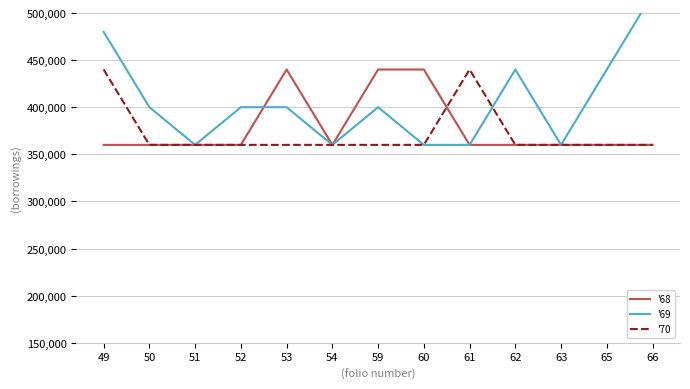

Reading left to right, extract all data points from this chart.

'68: 49=360000	50=360000	51=360000	52=360000	53=440000	54=360000	59=440000	60=440000	61=360000	62=360000	63=360000	65=360000	66=360000
'69: 49=480000	50=400000	51=360000	52=400000	53=400000	54=360000	59=400000	60=360000	61=360000	62=440000	63=360000	65=440000	66=520000
'70: 49=440000	50=360000	51=360000	52=360000	53=360000	54=360000	59=360000	60=360000	61=440000	62=360000	63=360000	65=360000	66=360000